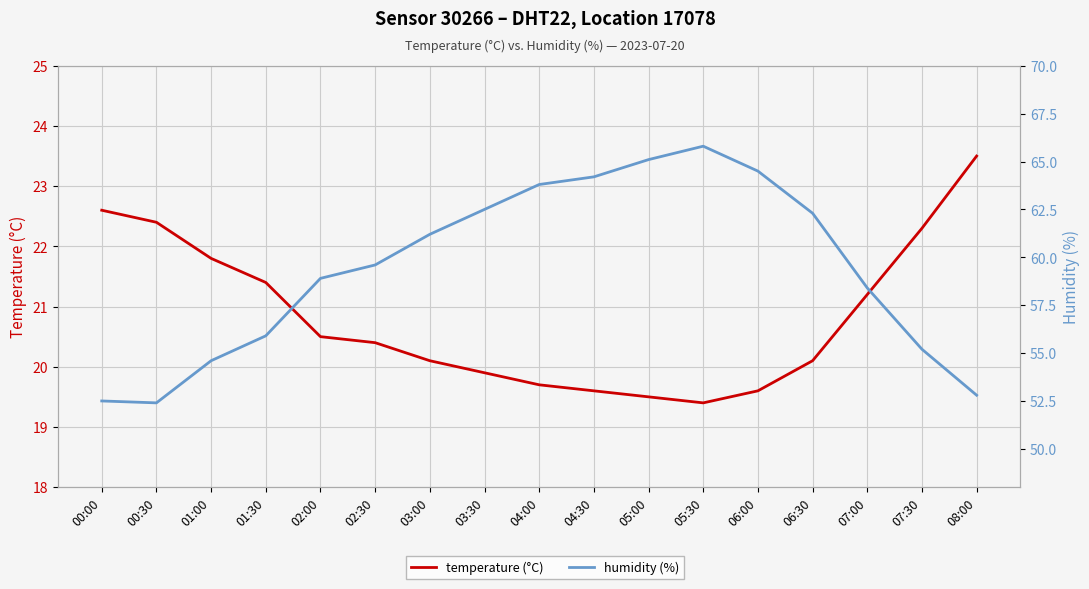

At which category is the sum across all series the highest?

05:30